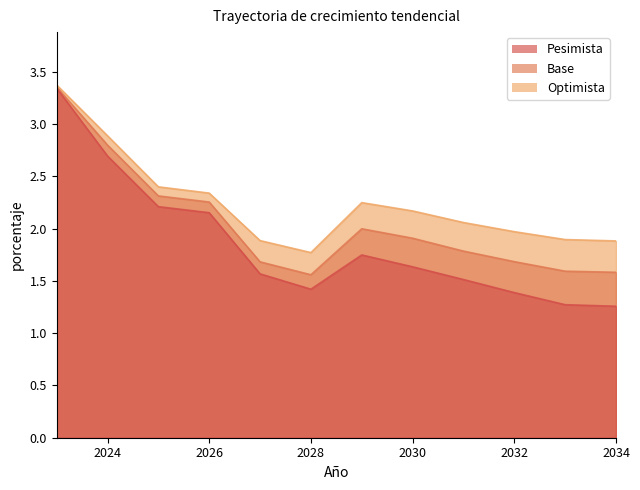

Read the Optimista value at 2033.

1.9